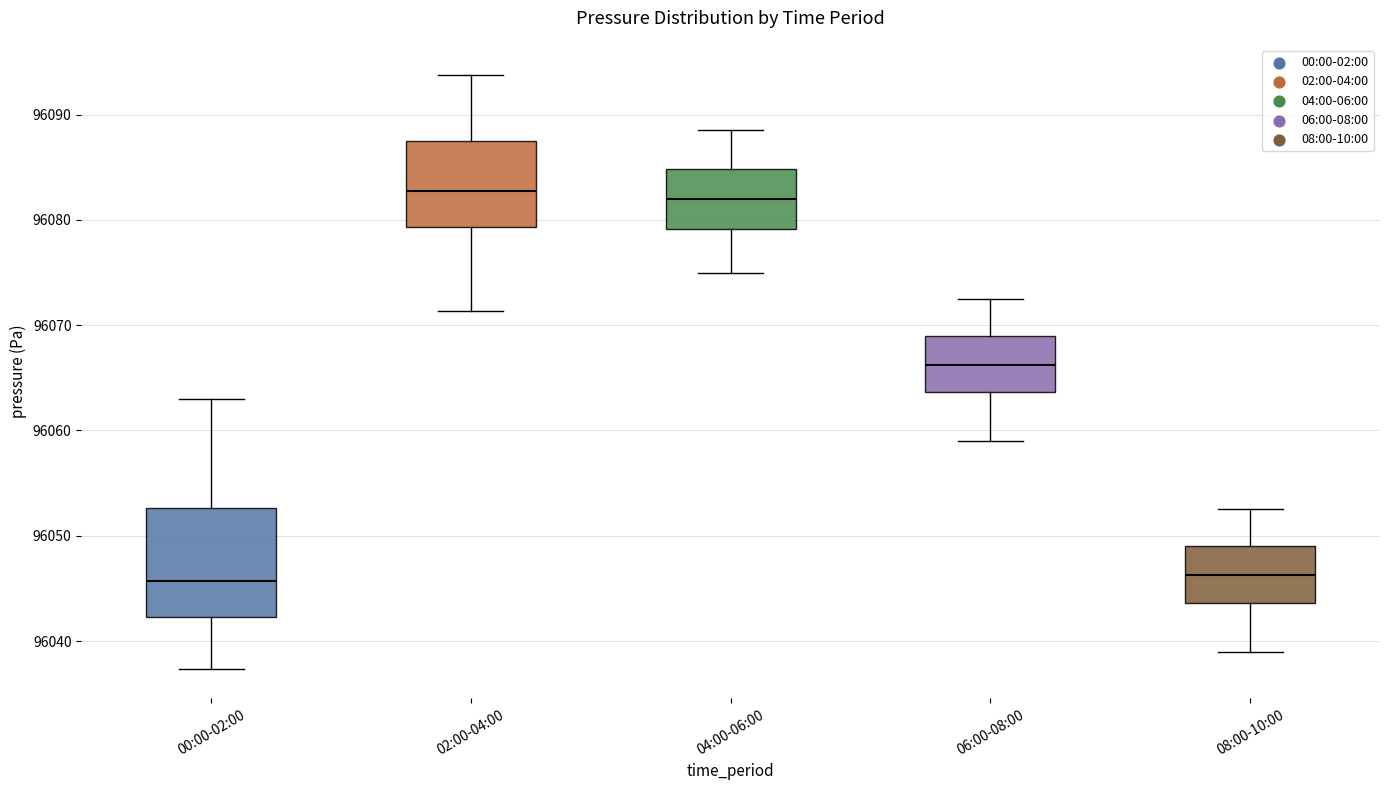

Where does the lower whisker of the box for 06:00-08:00 end on the y-axis? The values are not printed on the chart, so give them approximately, as read against the axis.

96059